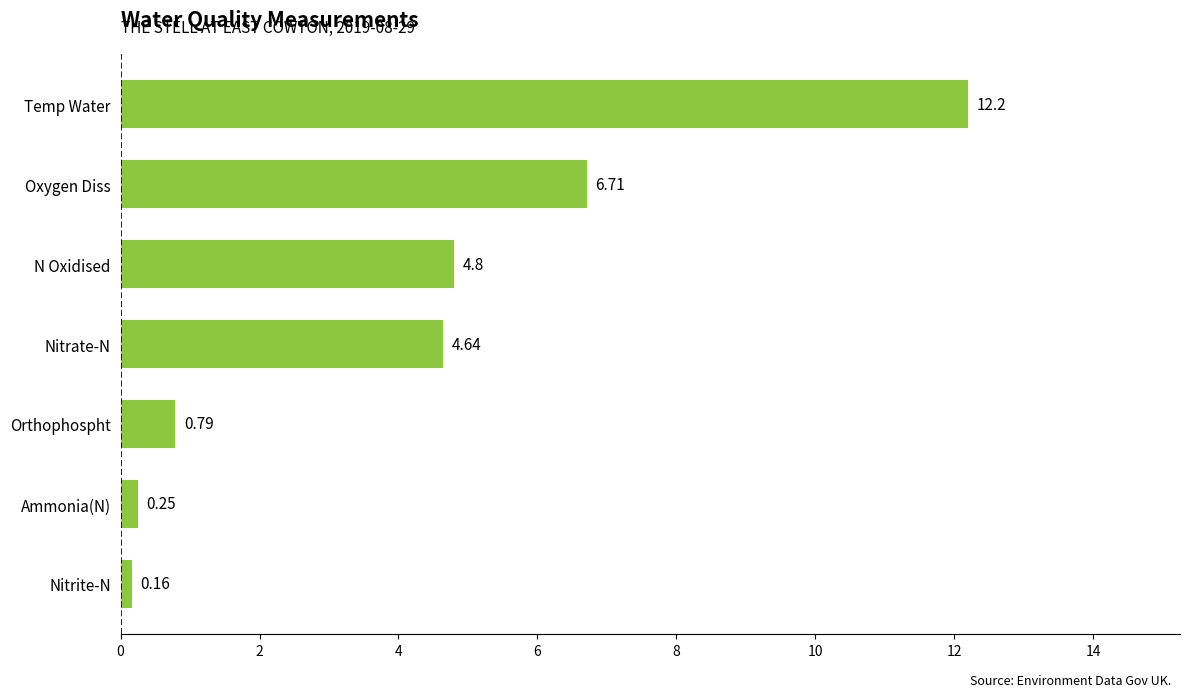

What is the sum of the values at Nitrite-N and Oxygen Diss?

6.9